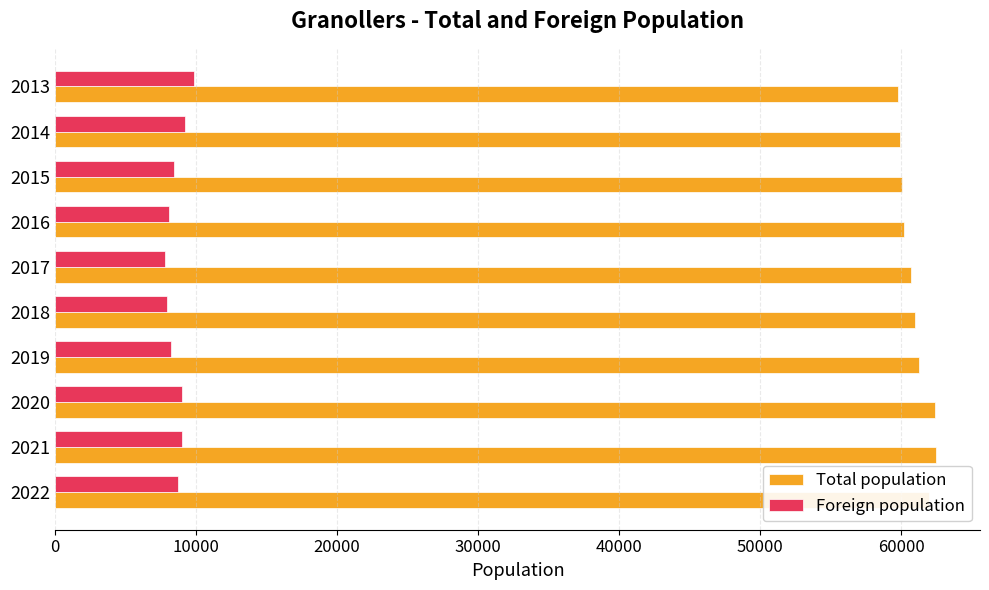

List the series in order of their peak value, highest first.

Total population, Foreign population